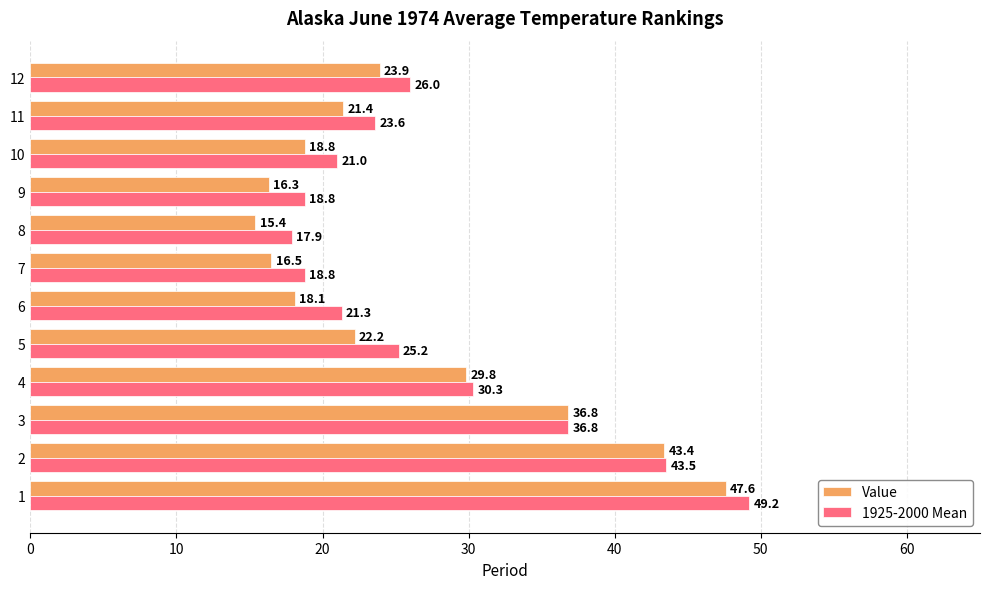

True or false: 1925-2000 Mean has a value of 25.5 at 7.

False